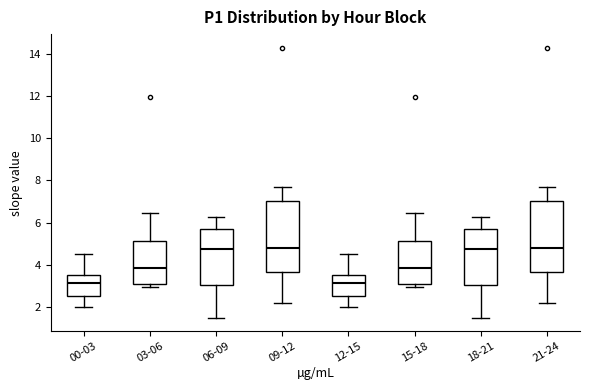

Where does the upper whisker of the box for 06-09 end on the y-axis? The values are not printed on the chart, so give them approximately, as read against the axis.

6.2